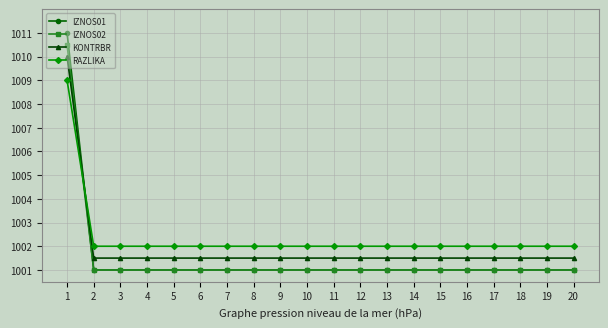

What is the value of the IZNOS01 point at the 18th from the left?

1001.0